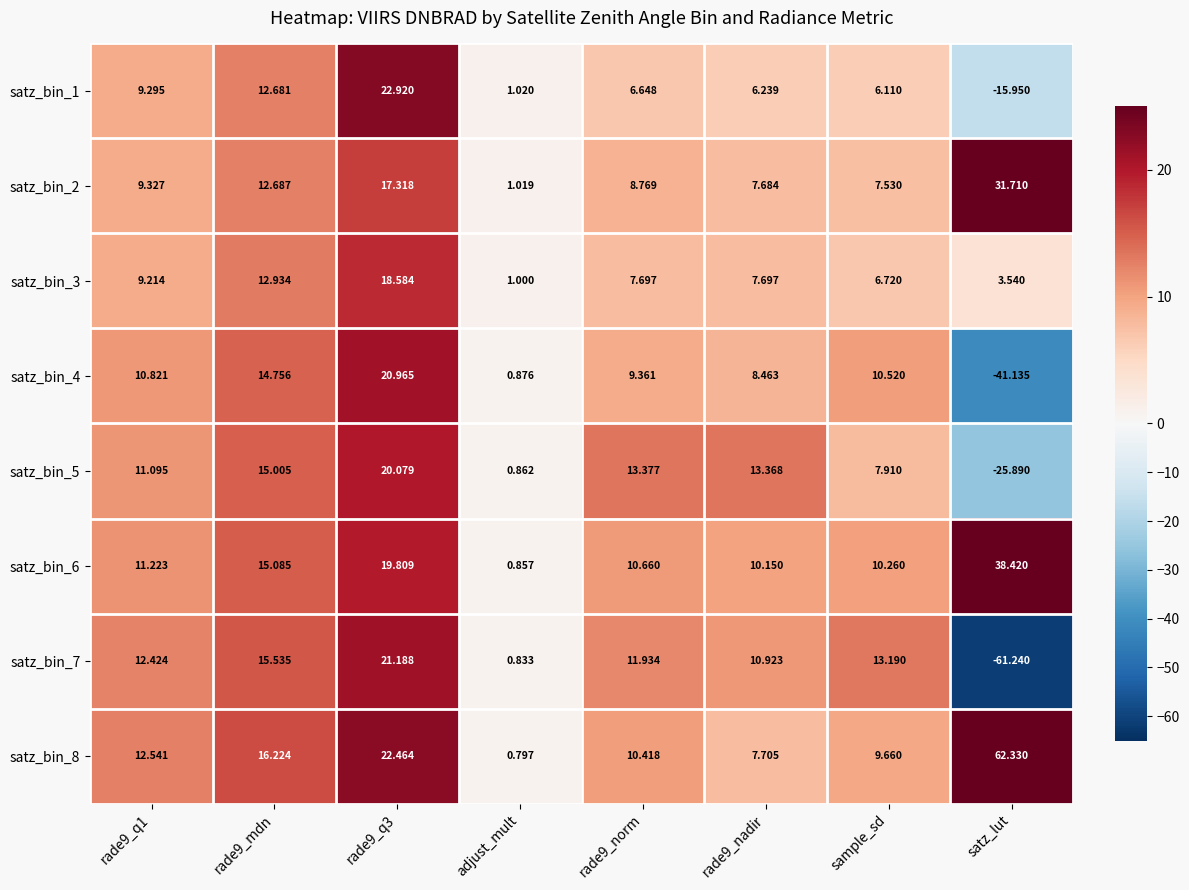

Count the number of categories in the chart.

8